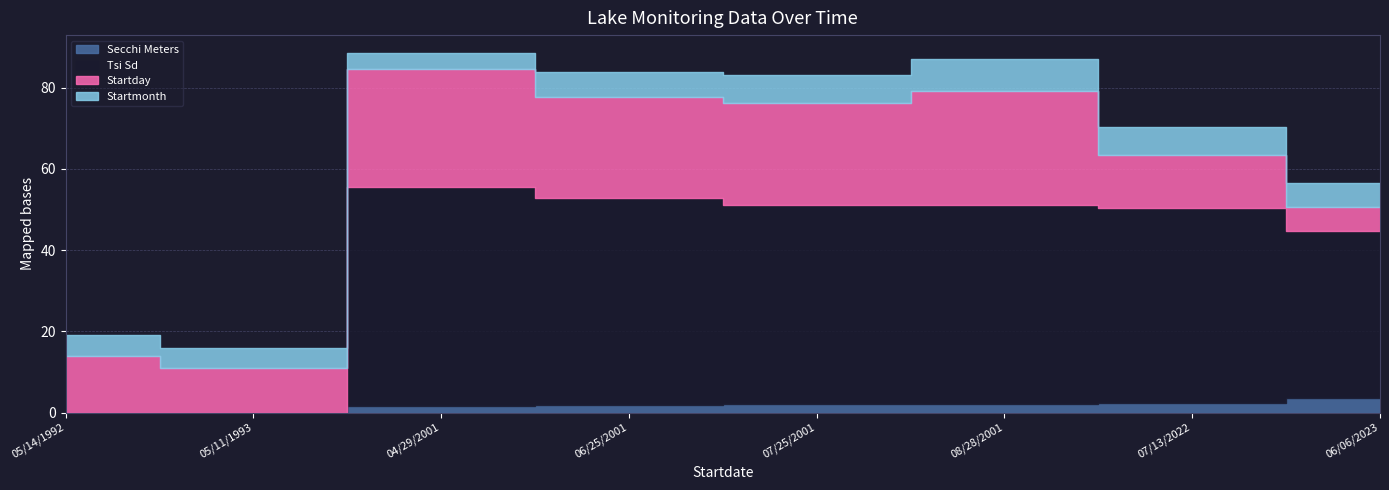

Count the number of data series in this chart.

4